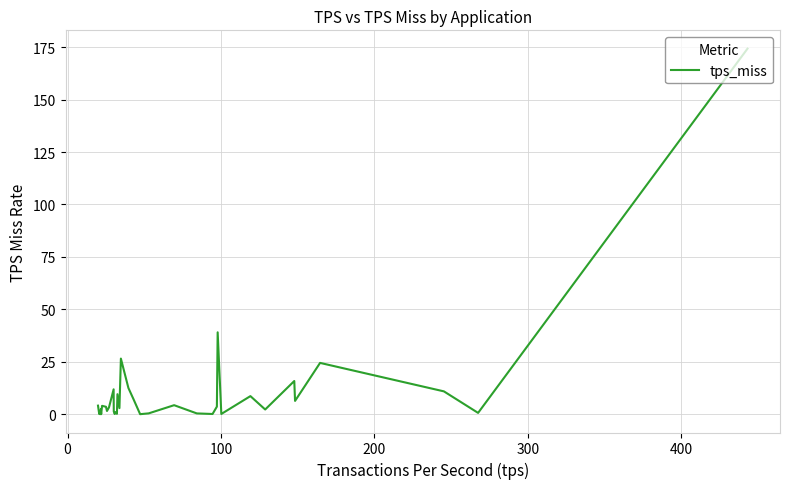

What is the difference between the maximum and minimum values?

174.3